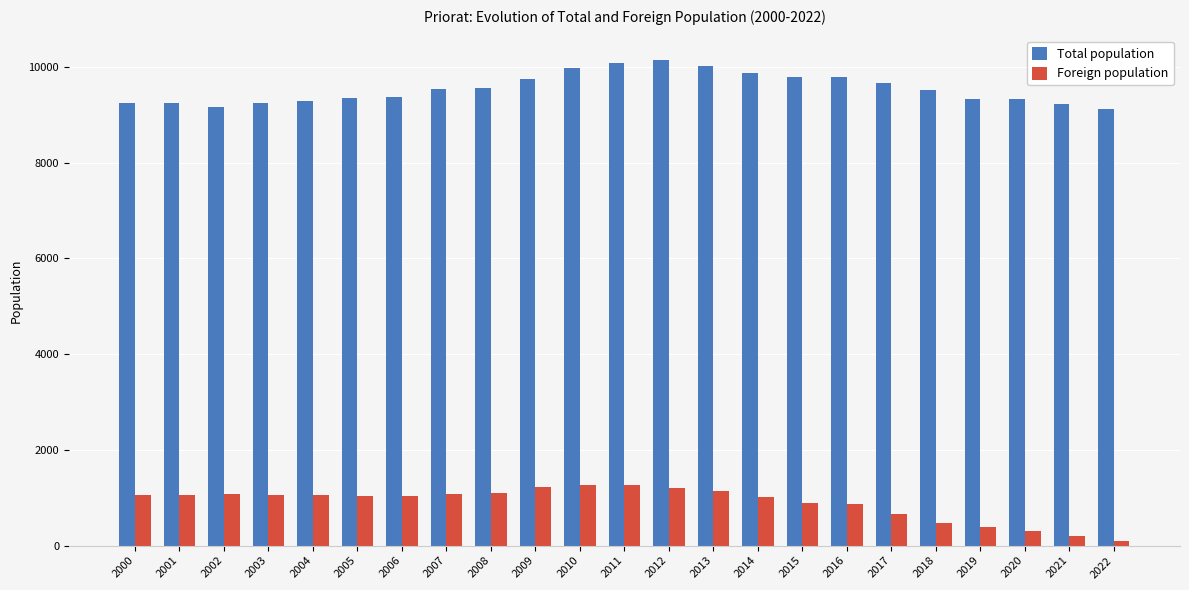

What is the difference between the maximum and minimum values in the Foreign population series?

1167